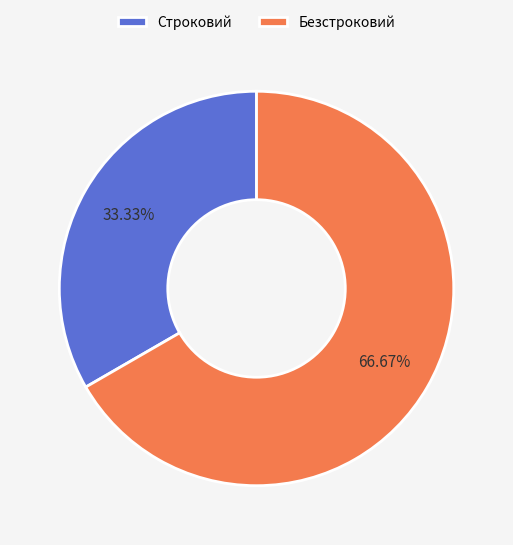

Count the number of slices in the pie.

2